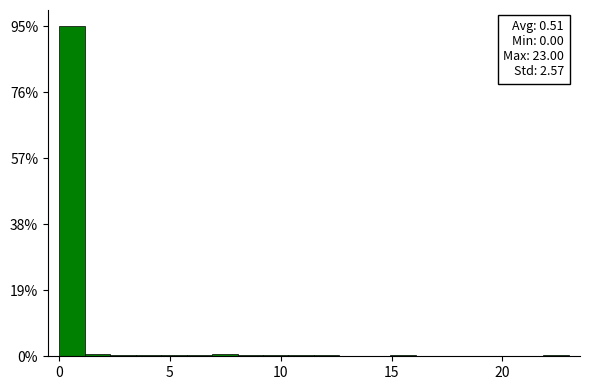

Around what value on the x-axis is the tallest bar? Give the approximate position of its centre, as read against the axis.

0.5